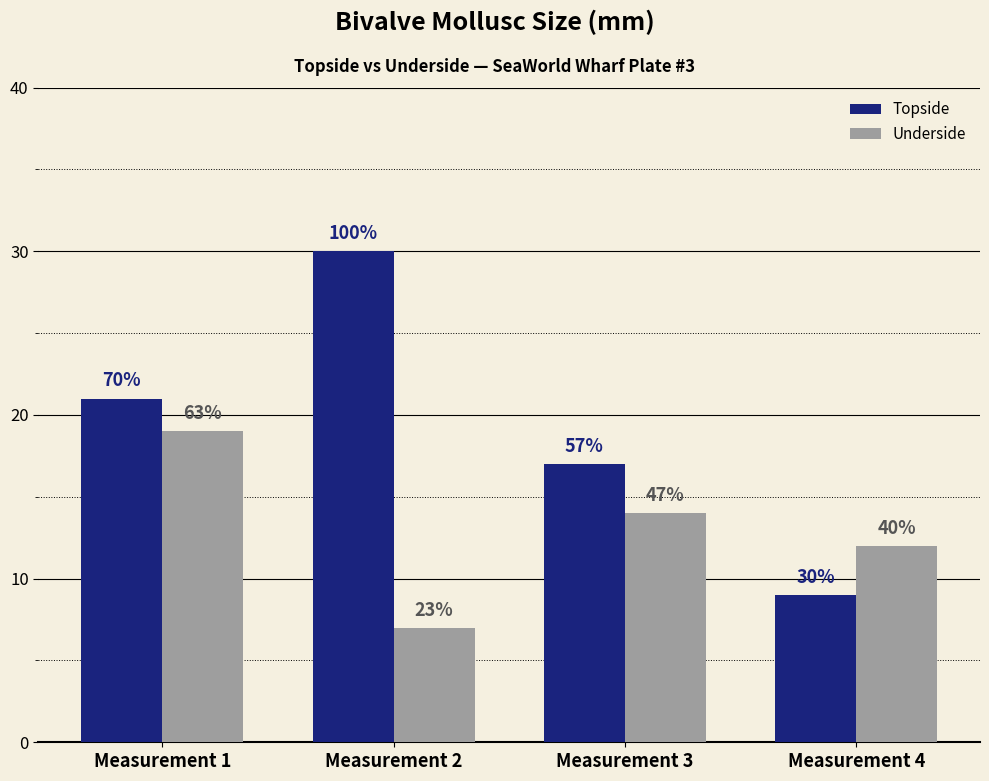

What is the sum of the Underside values at Measurement 1 and Measurement 4?

31